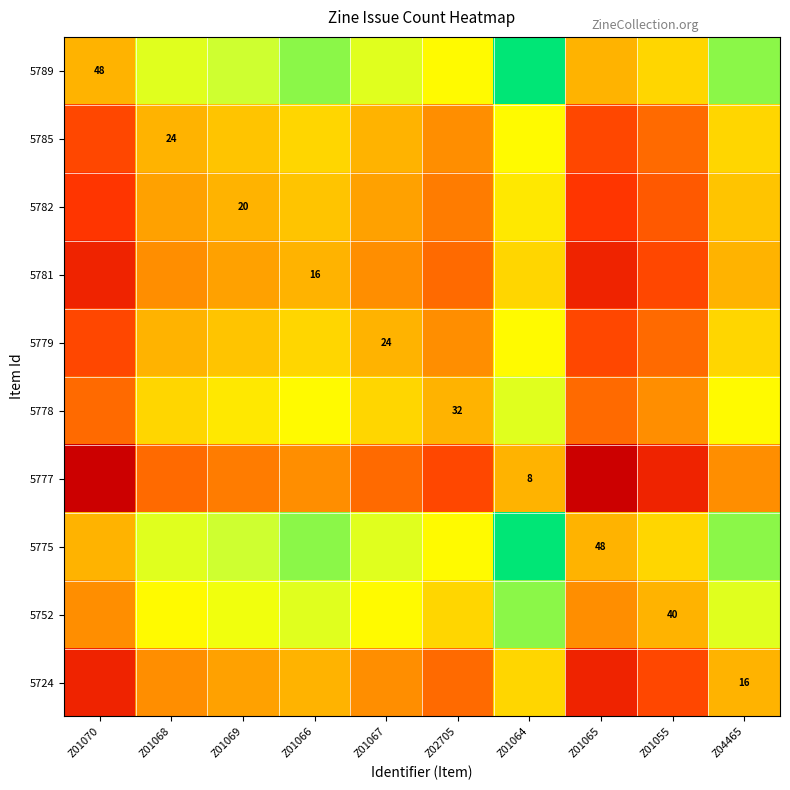

The value of 5777 at Z01064 is 2.0. True or false?

False